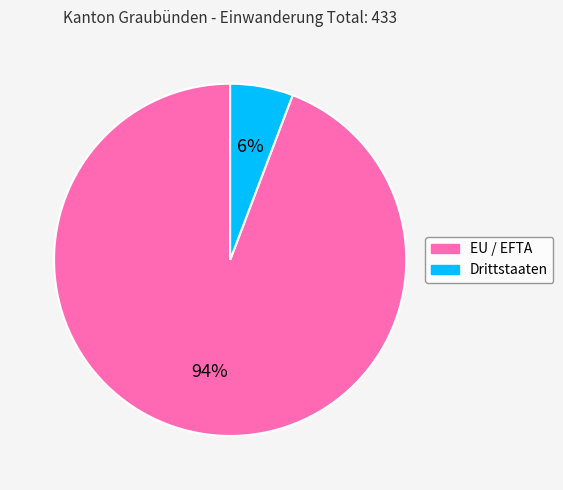

Count the number of slices in the pie.

2